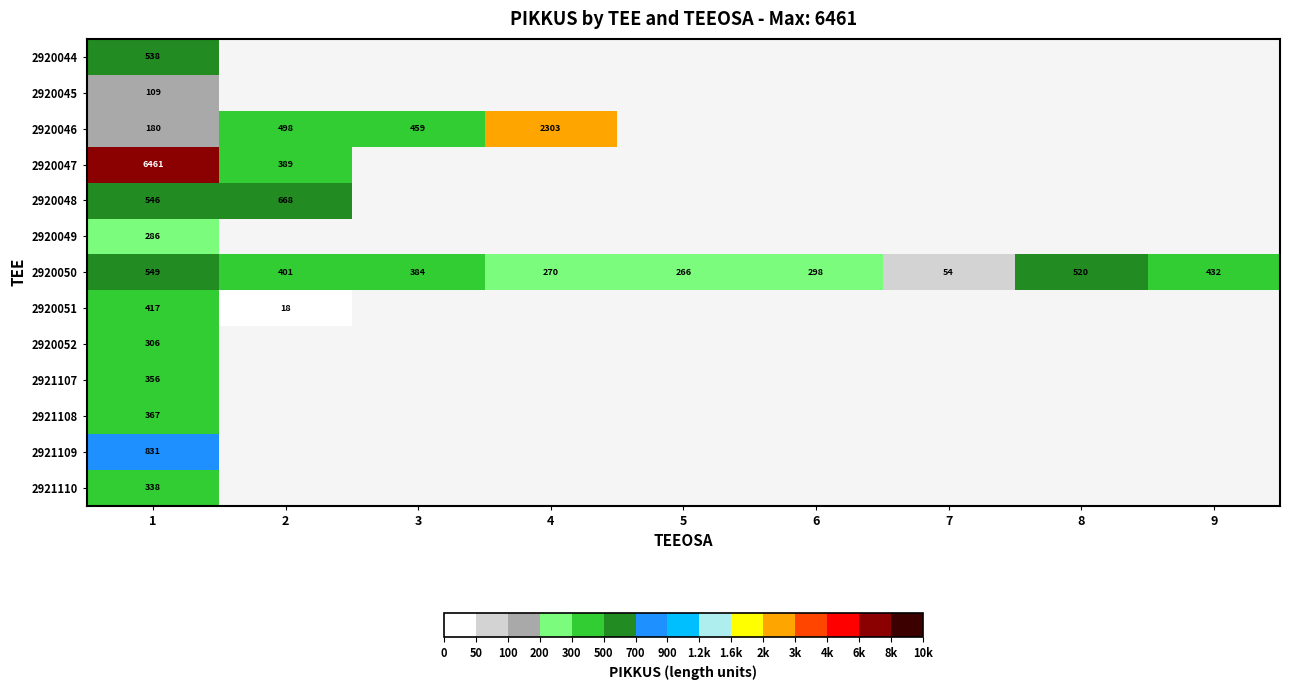

The 2920048 series shows 546 at 1. True or false?

True